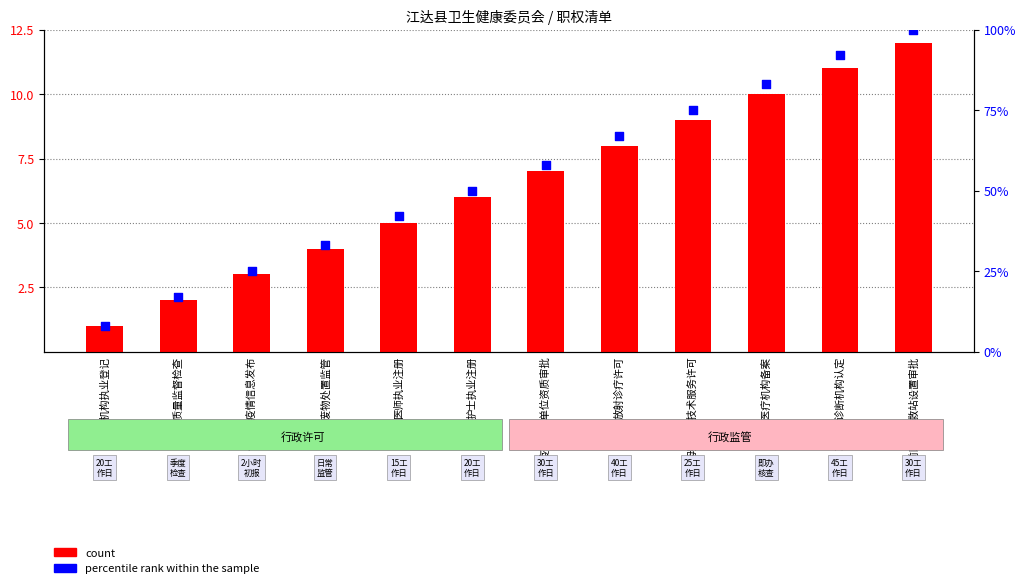

Which series has the largest total across all categories?

percentile rank within the sample